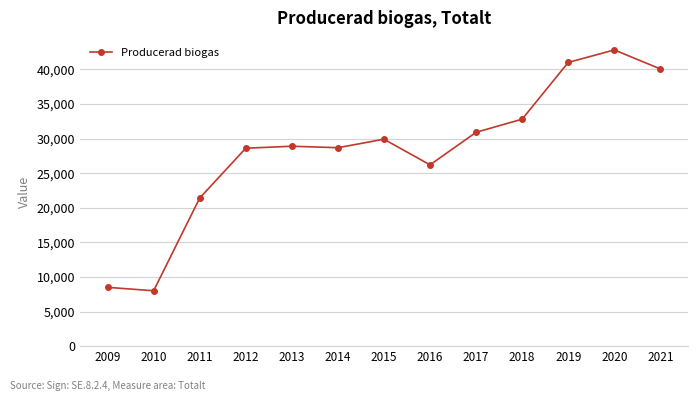

What is the difference between the second highest and minimum values?

33000